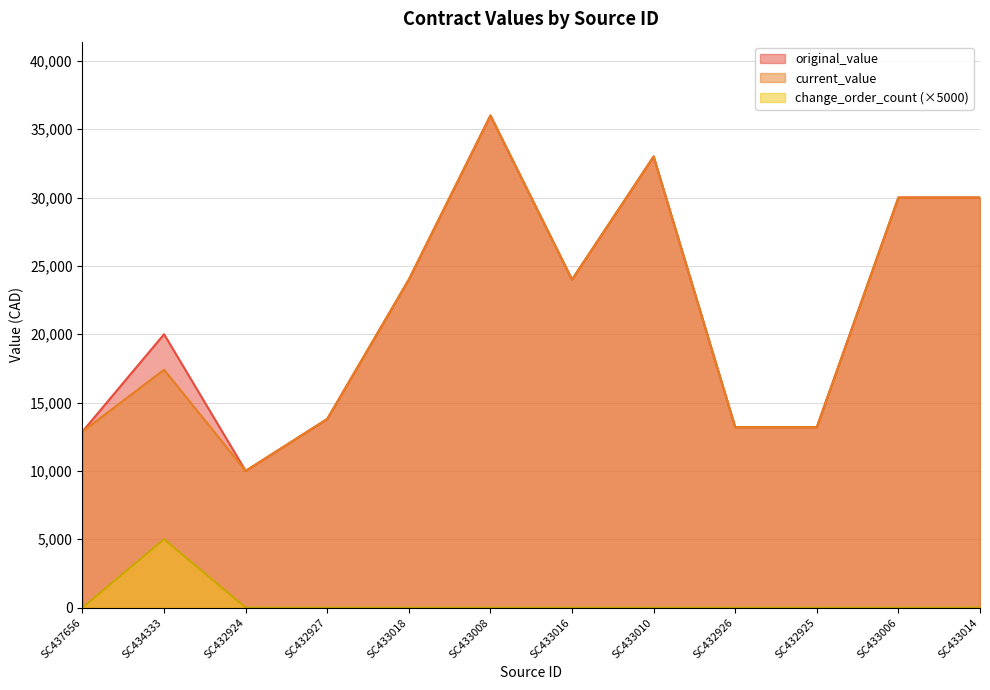

True or false: current_value has more than 0 points higher than both neighbors.

True